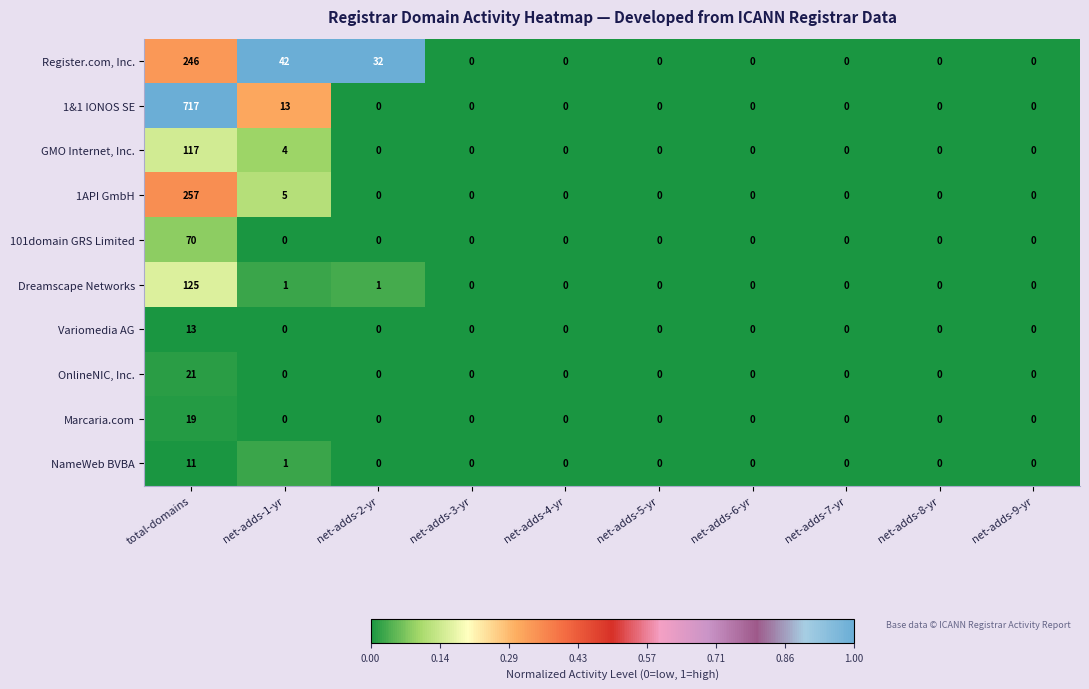

List the series in order of their peak value, highest first.

1&1 IONOS SE, 1API GmbH, Register.com, Inc., Dreamscape Networks, GMO Internet, Inc., 101domain GRS Limited, OnlineNIC, Inc., Marcaria.com, Variomedia AG, NameWeb BVBA